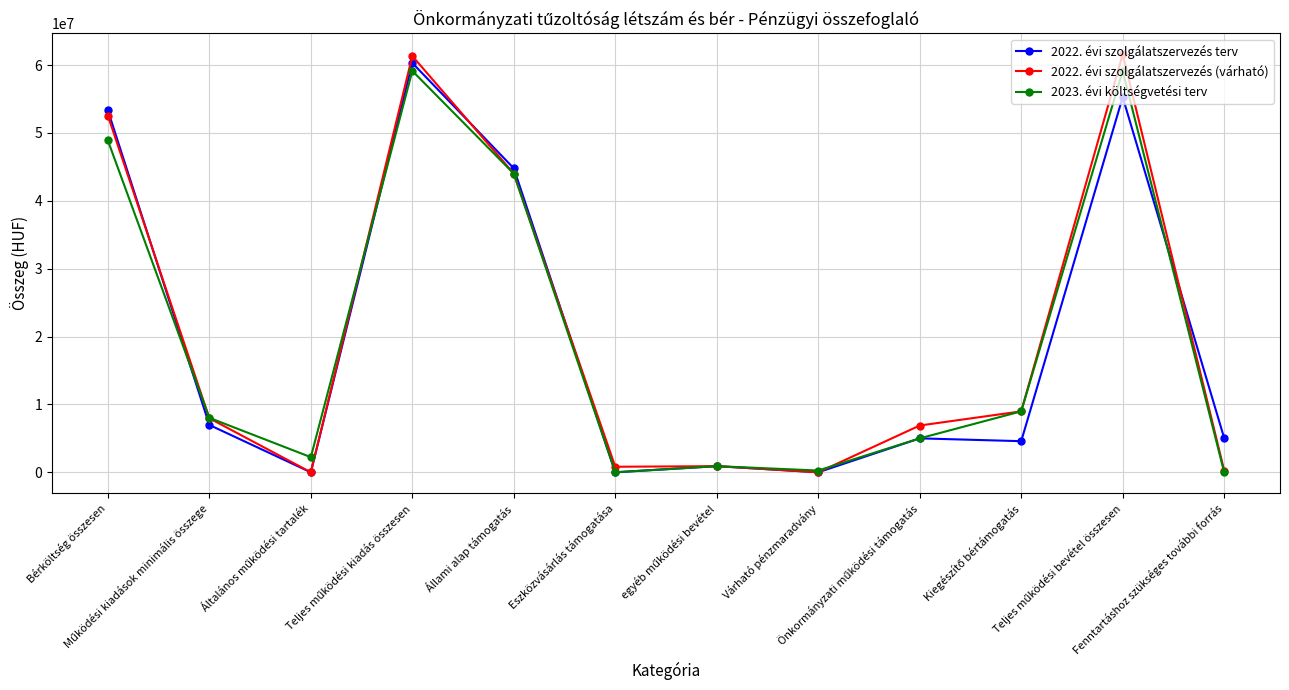

How many interior local valleys does the 2023. évi költségvetési terv series have?

3